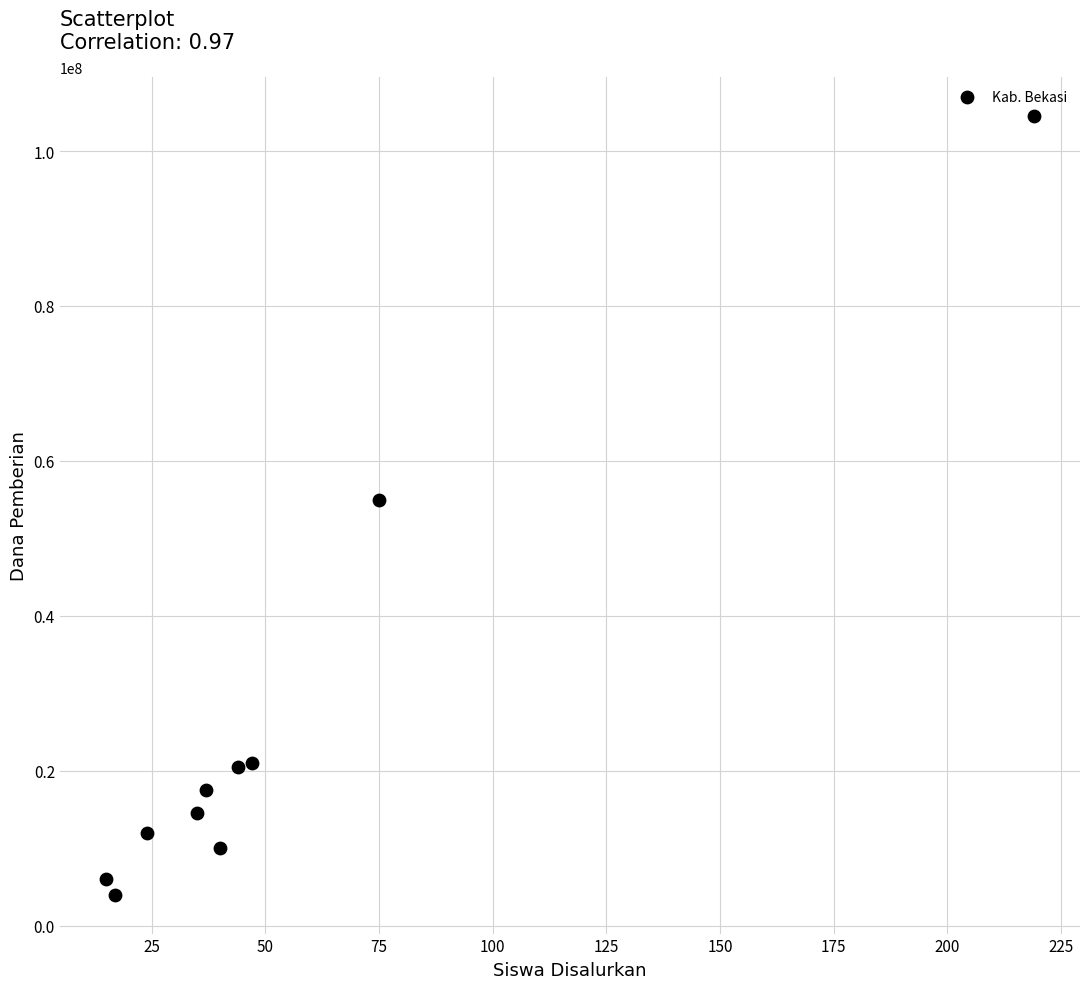

What is the average X value?

55